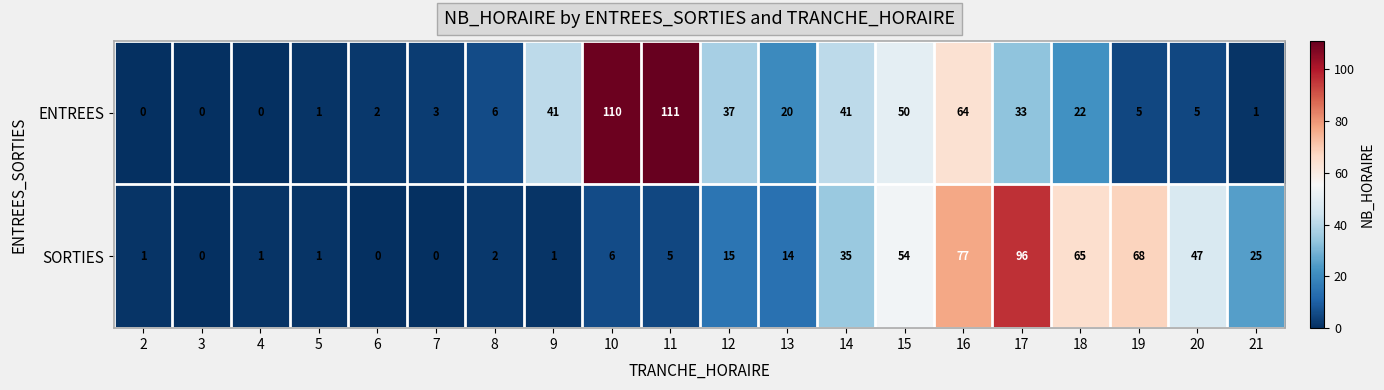

What is the highest value of the SORTIES series?

96